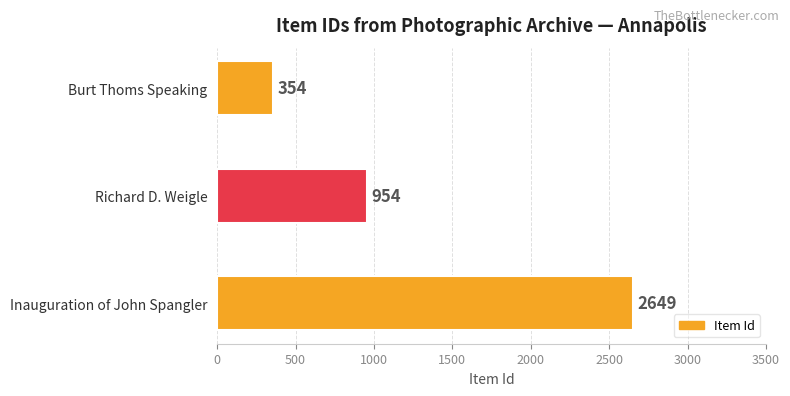

How many distinct data groups are displayed?

1